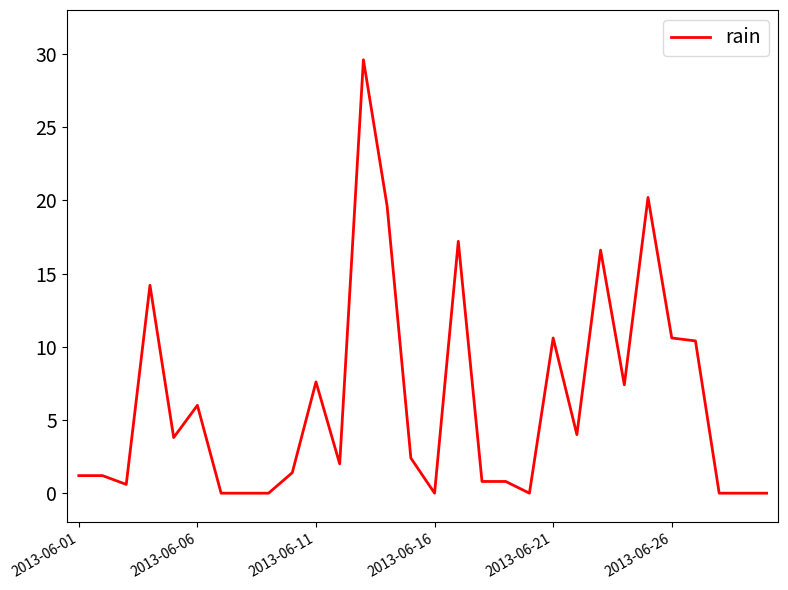

How many lines are shown in the chart?

1